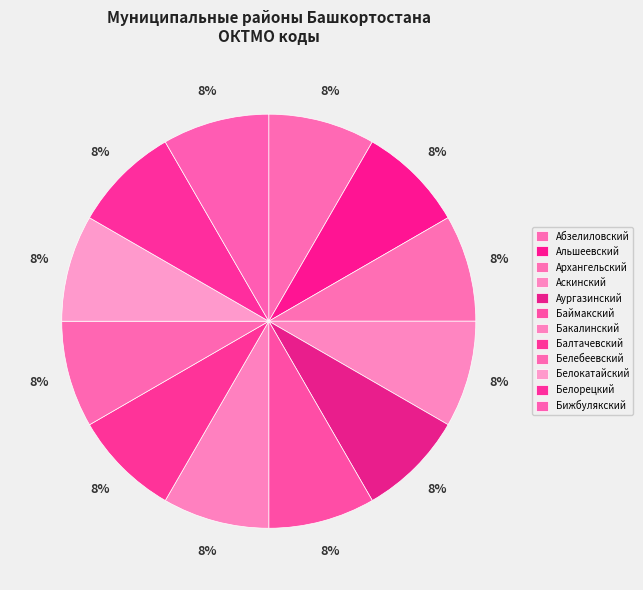

How many segments does this pie chart have?

12